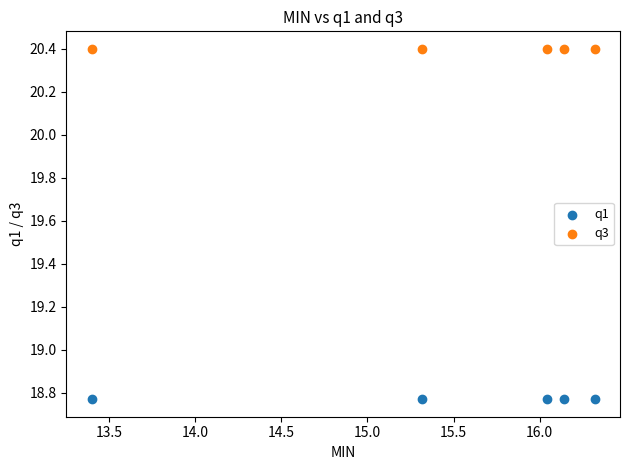

Which series reaches the minimum Y coordinate?

q1